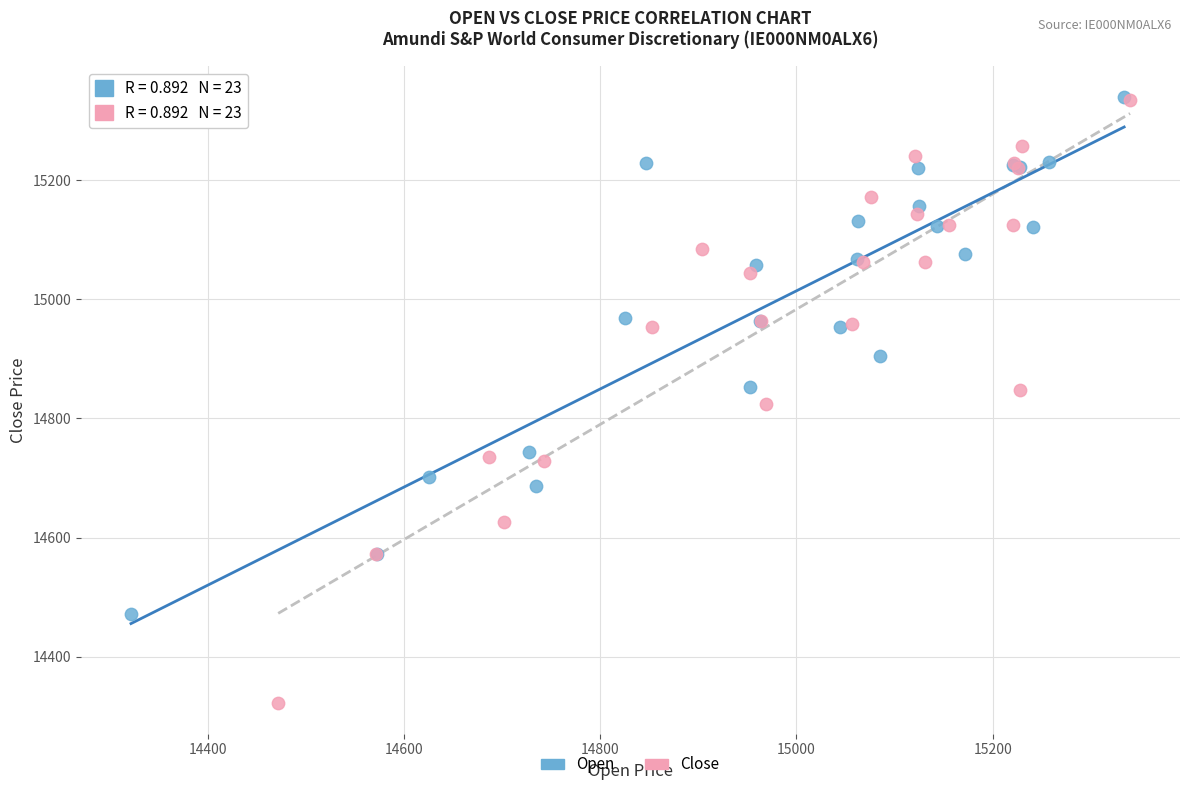

What are all the series names shown in the legend?

Open, Close